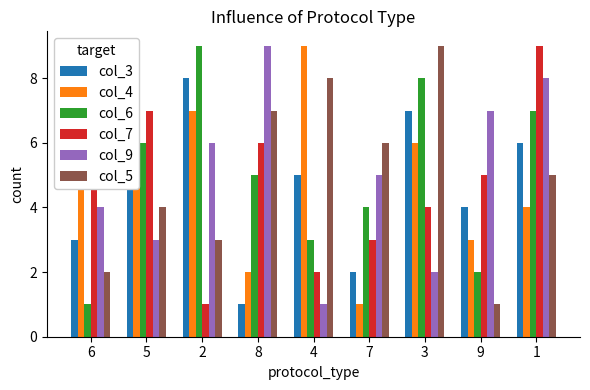

What is the sum of all col_6 values?

45